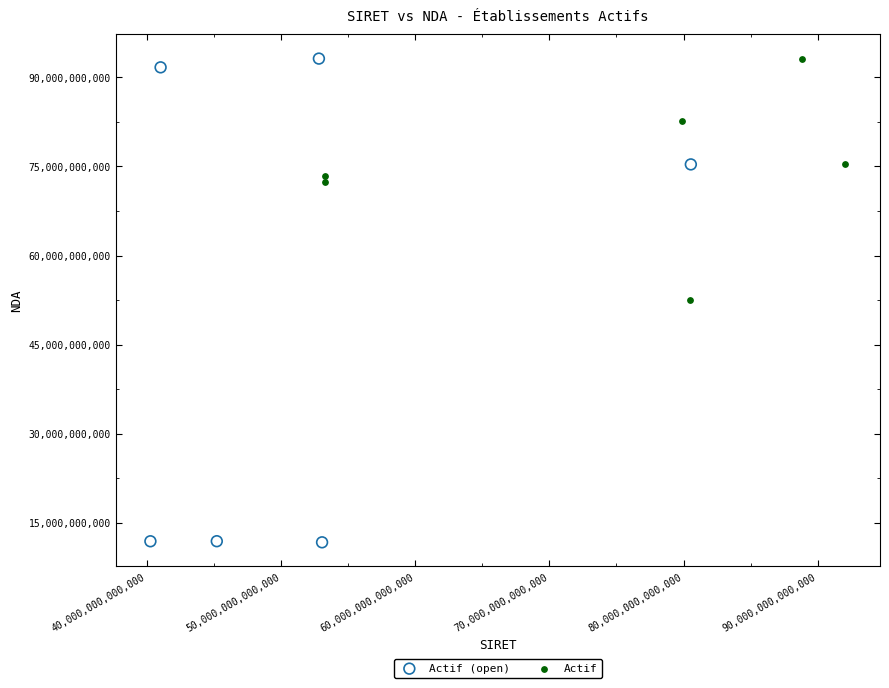

Which series has the largest Y range (max minus min)?

Actif (open)